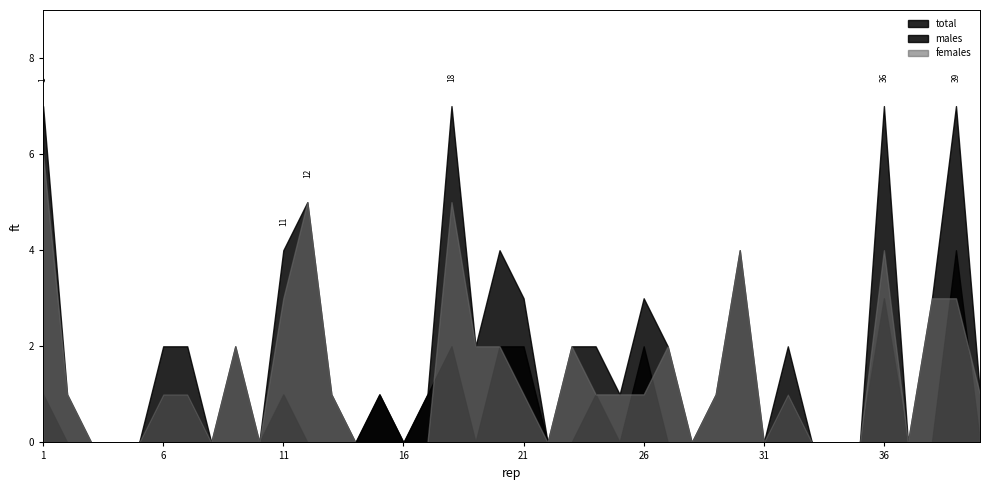

What is the total value across all series at 2?

2